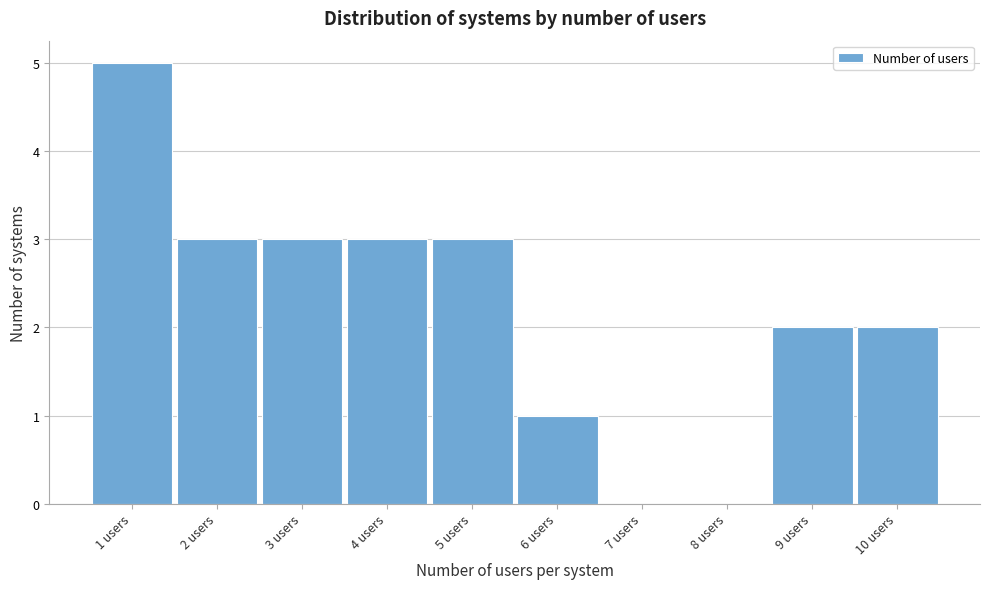

Reading left to right, list every bar in this chart as the range it spans on the x-axis followed by its height. The values are not printed on the chart, so give them approximately, as read against the axis.

0.5 to 1.5: 5
1.5 to 2.5: 3
2.5 to 3.5: 3
3.5 to 4.5: 3
4.5 to 5.5: 3
5.5 to 6.5: 1
6.5 to 7.5: 0
7.5 to 8.5: 0
8.5 to 9.5: 2
9.5 to 10.5: 2